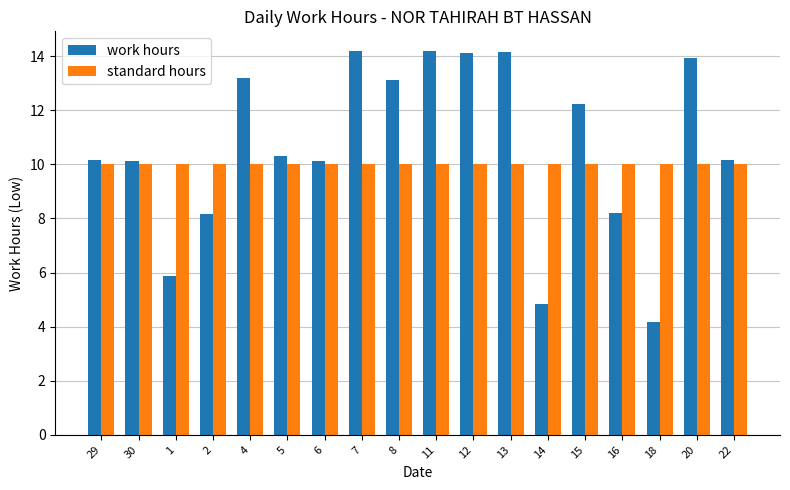

What is the sum of all standard hours values?

180.0